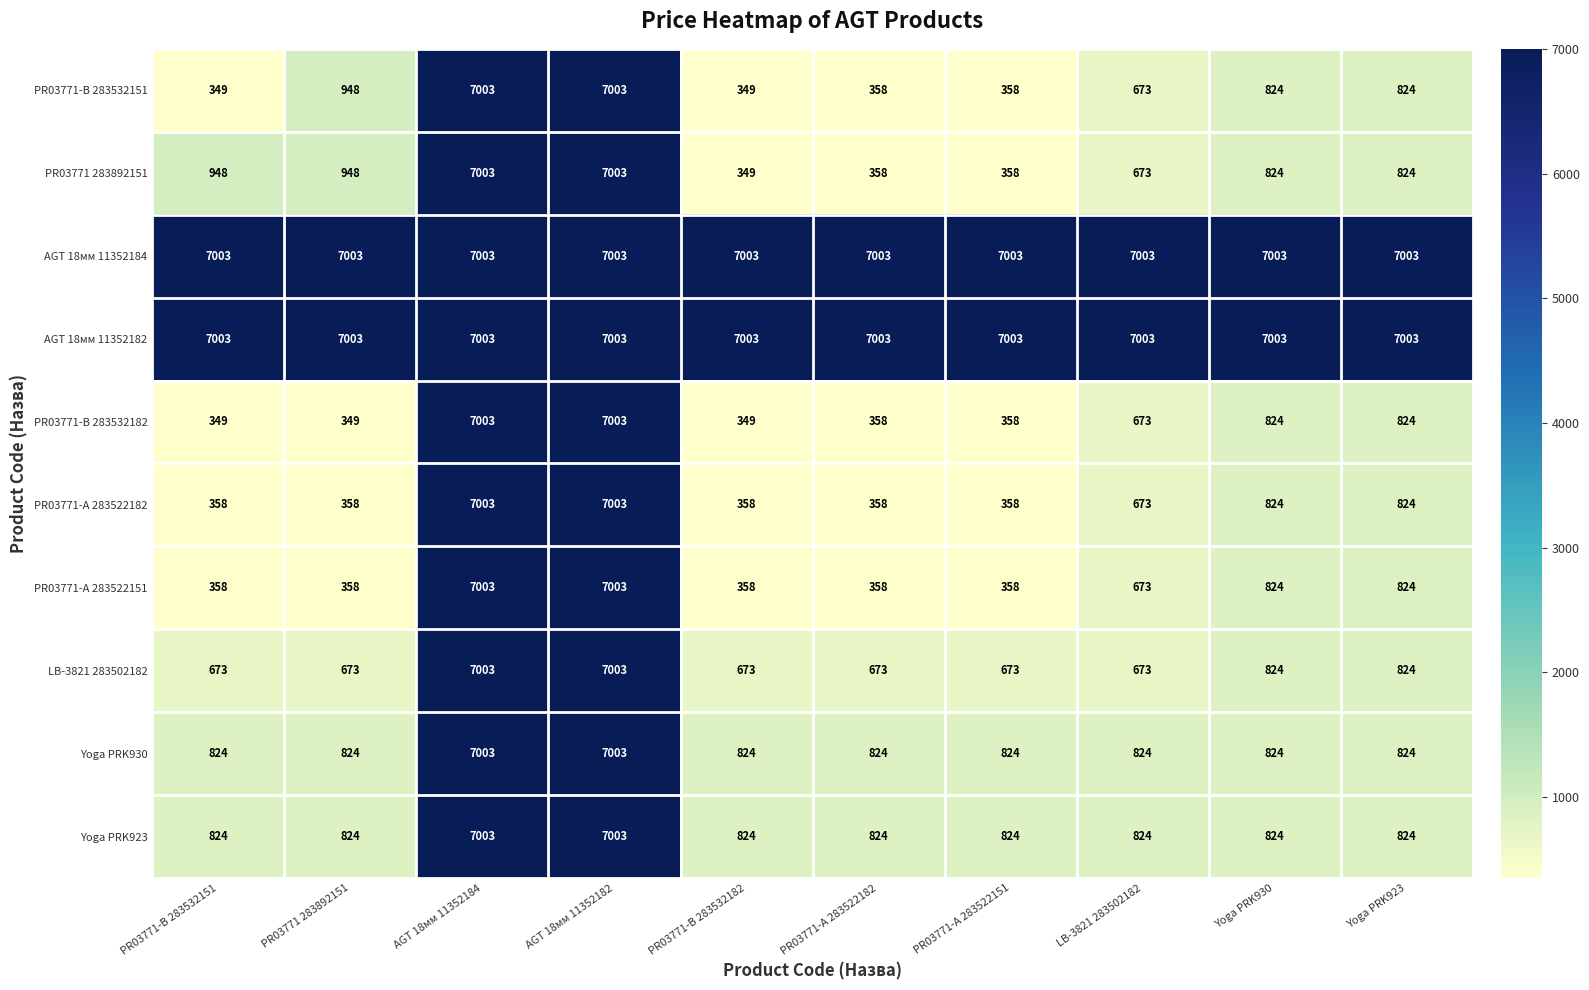

What is the greatest value displayed?

7003